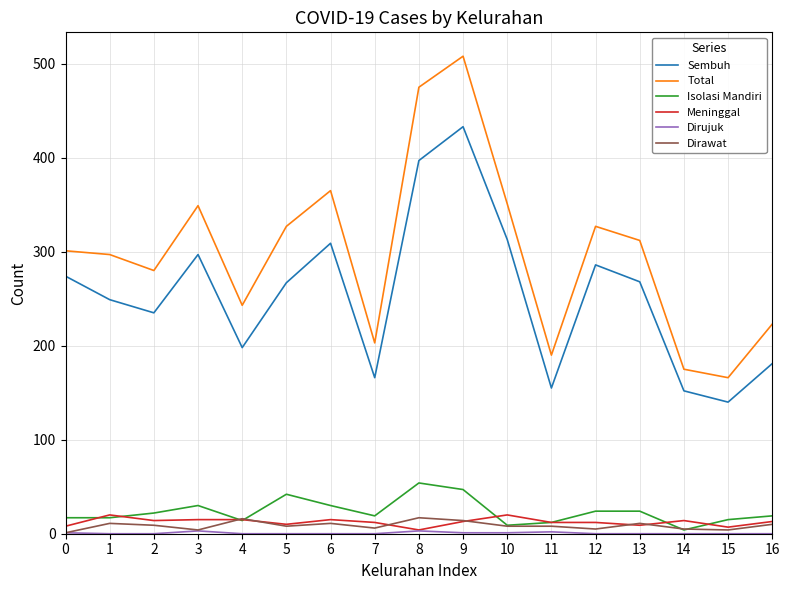

What is the total value across all series at 16?

446